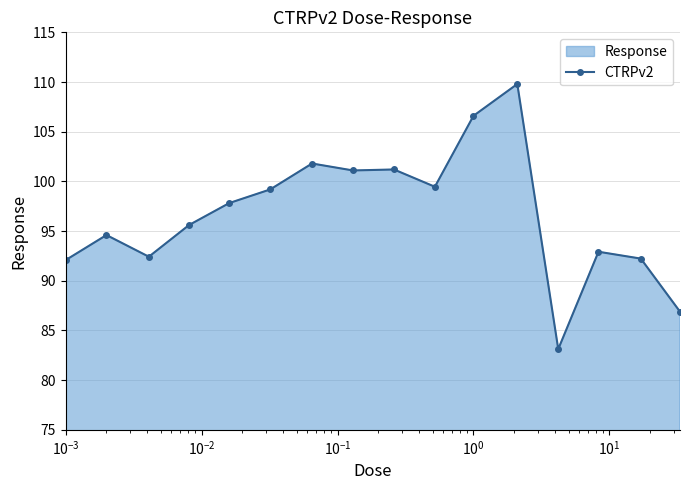

What is the smallest value displayed?

83.1